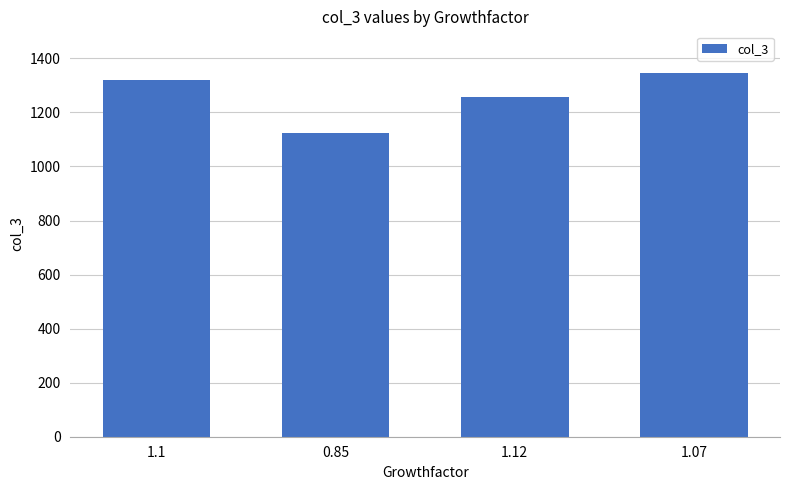

List the labels in order of value, largest first.

1.07, 1.1, 1.12, 0.85